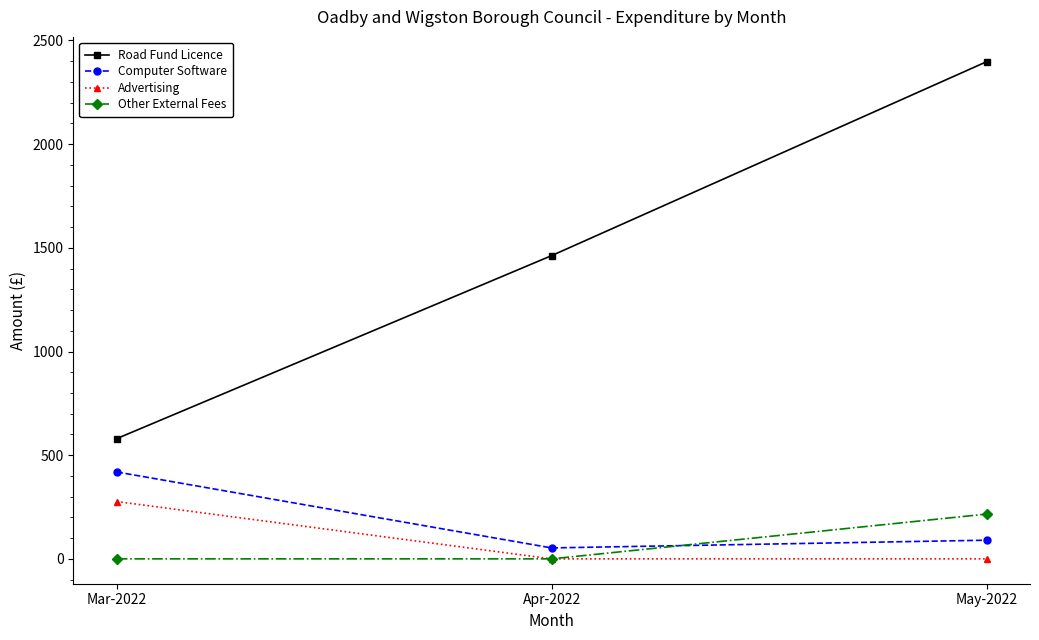

At which label does Road Fund Licence first exceed 1462?

Apr-2022